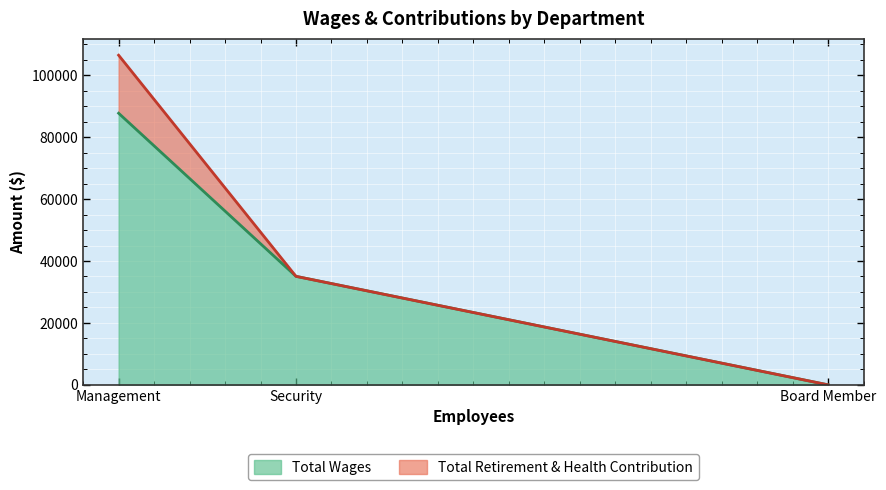

What is the label of the 2nd point from the right?

Security